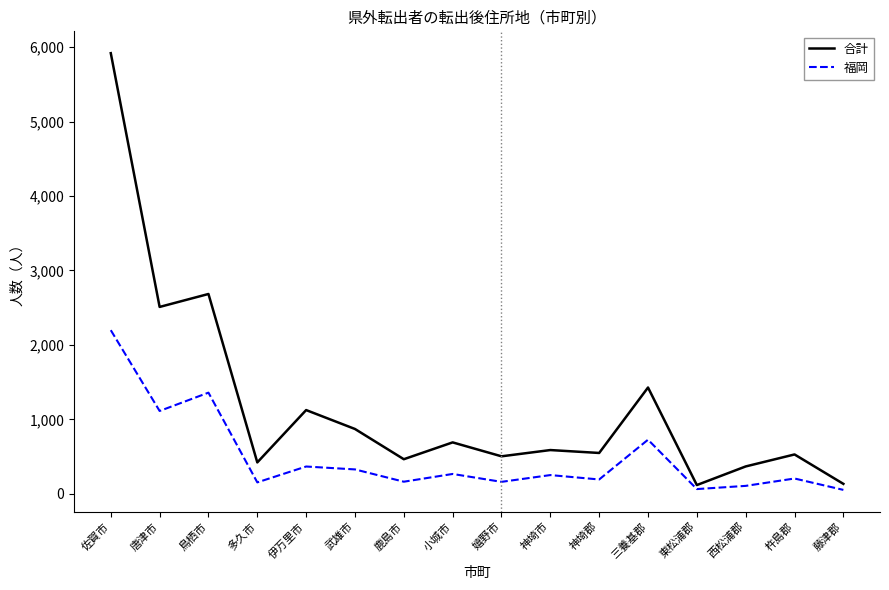

True or false: 福岡 and 合計 cross at least once.

False